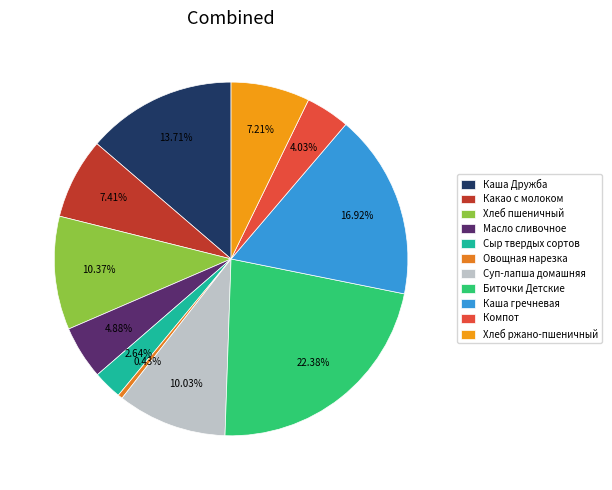

Which category has the biggest portion of the pie?

Биточки Детские